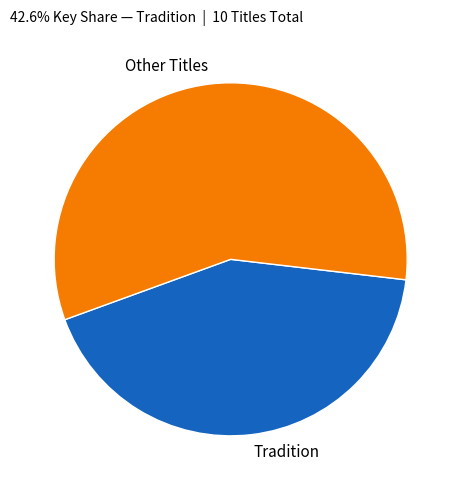

What is the smallest slice in the pie chart?

Tradition